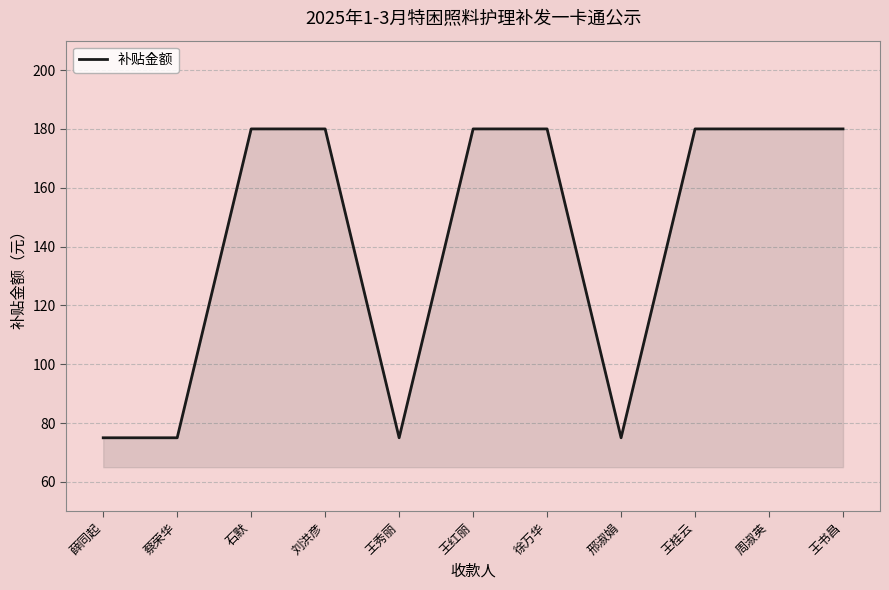

Between 蔡荣华 and 王桂云, which is larger?

王桂云